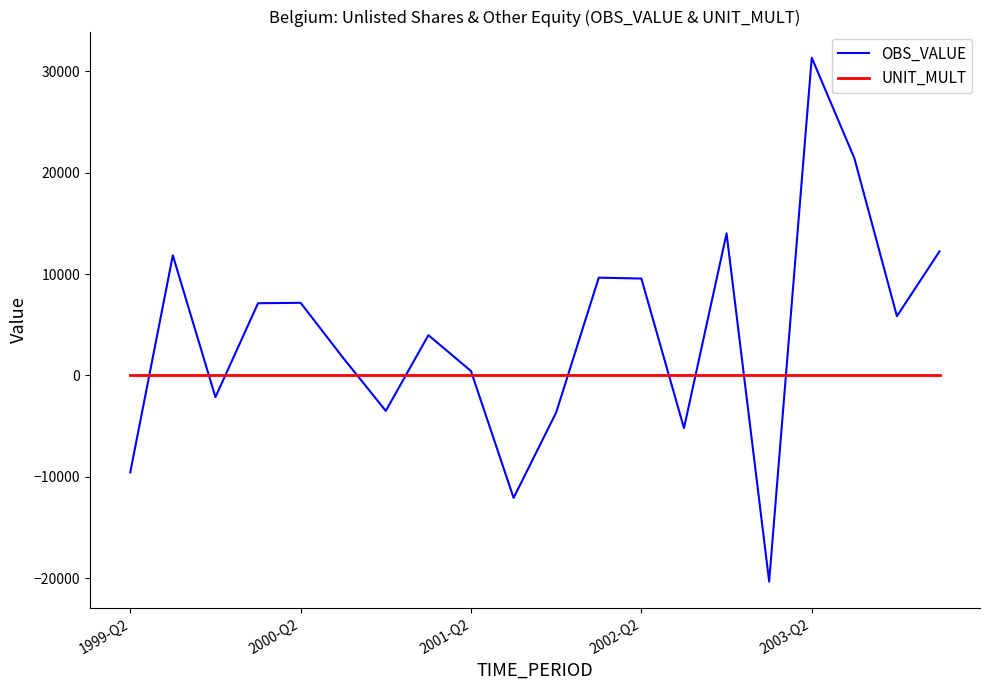

How many interior local valleys does the OBS_VALUE series have?

6